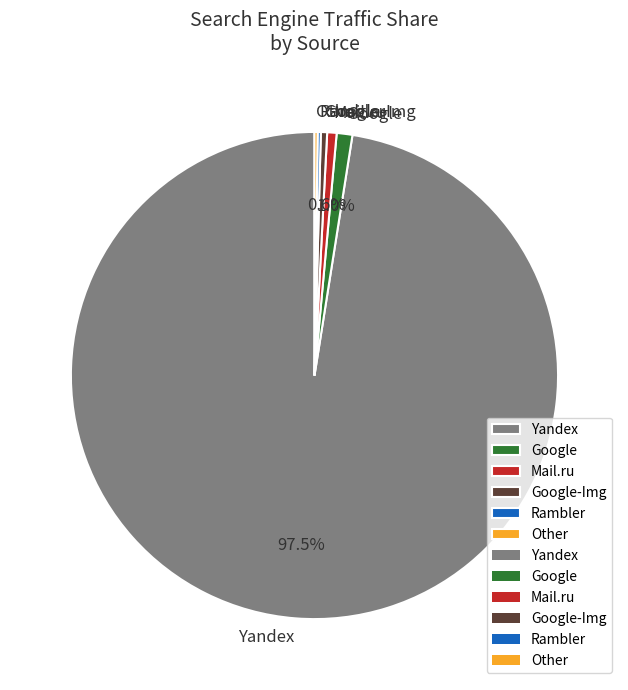

Is the sum of Mail.ru and Google greater than half?

No